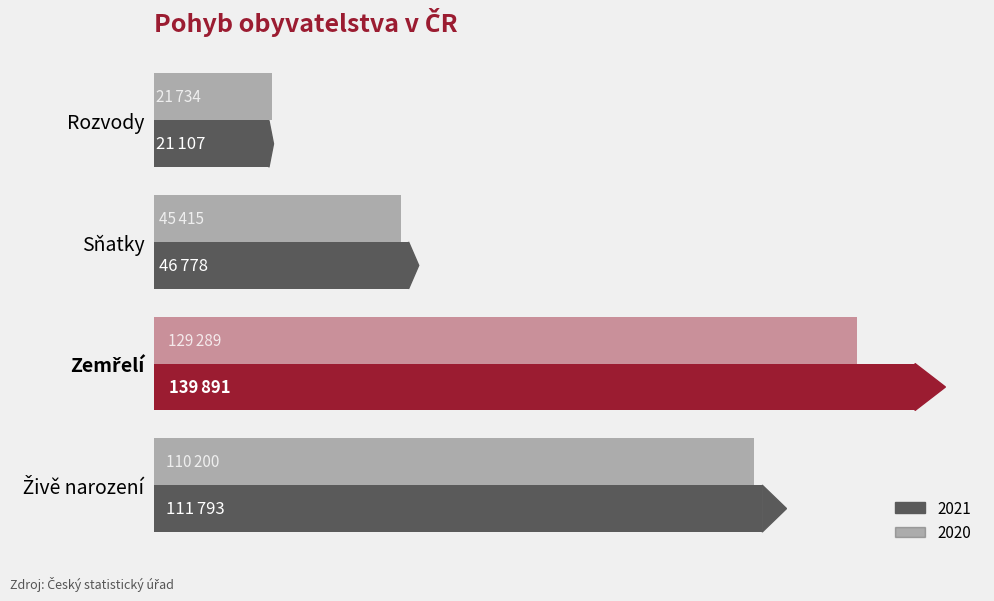

What position from the left is Rozvody?

4